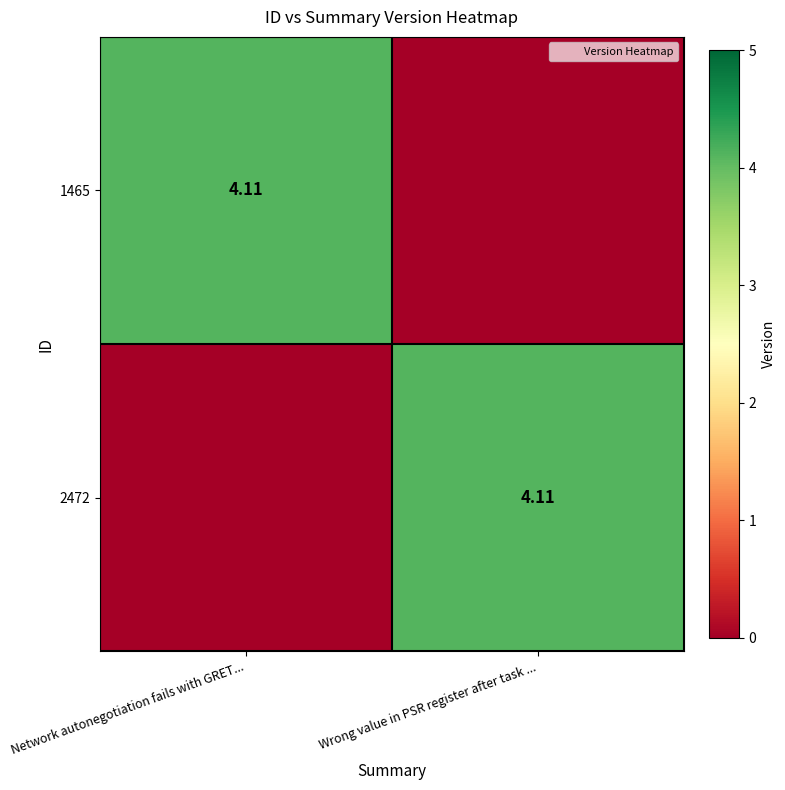

At which category is the sum across all series the highest?

Network autonegotiation fails with GRET...